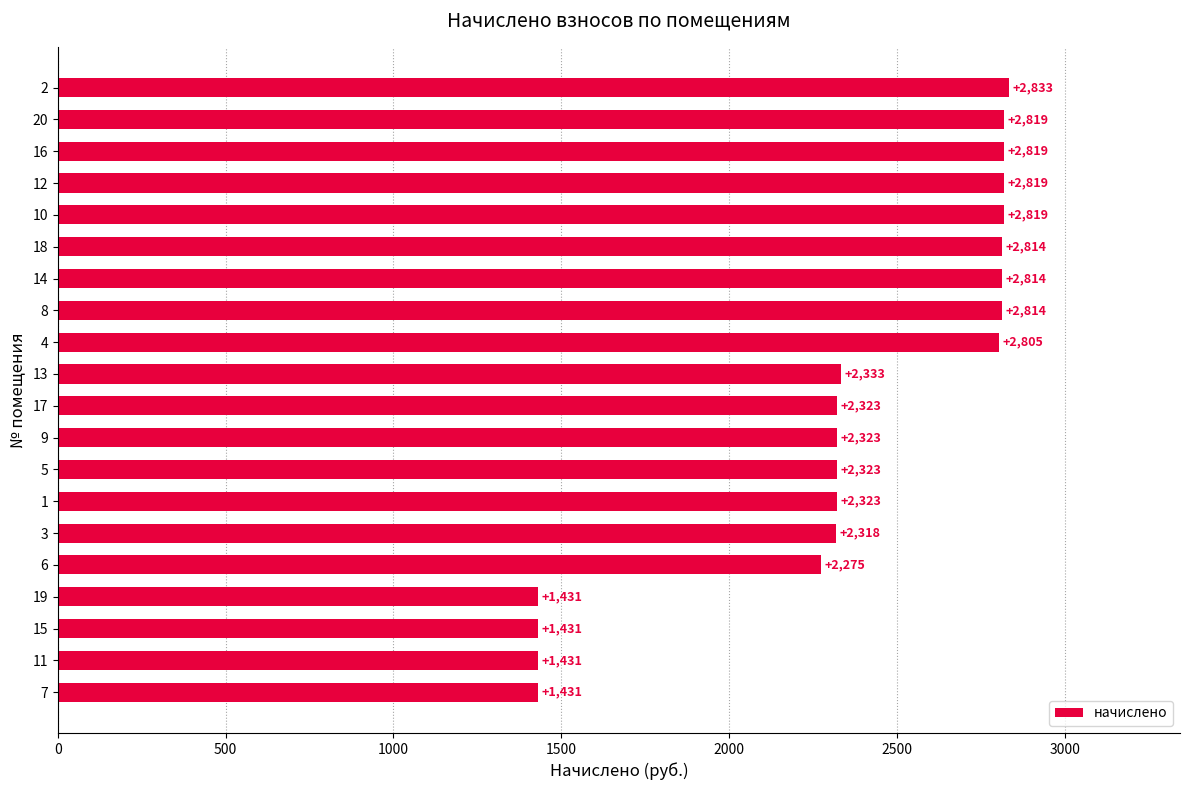

What is the ratio of the value at 4 to the value at 8?

1.0